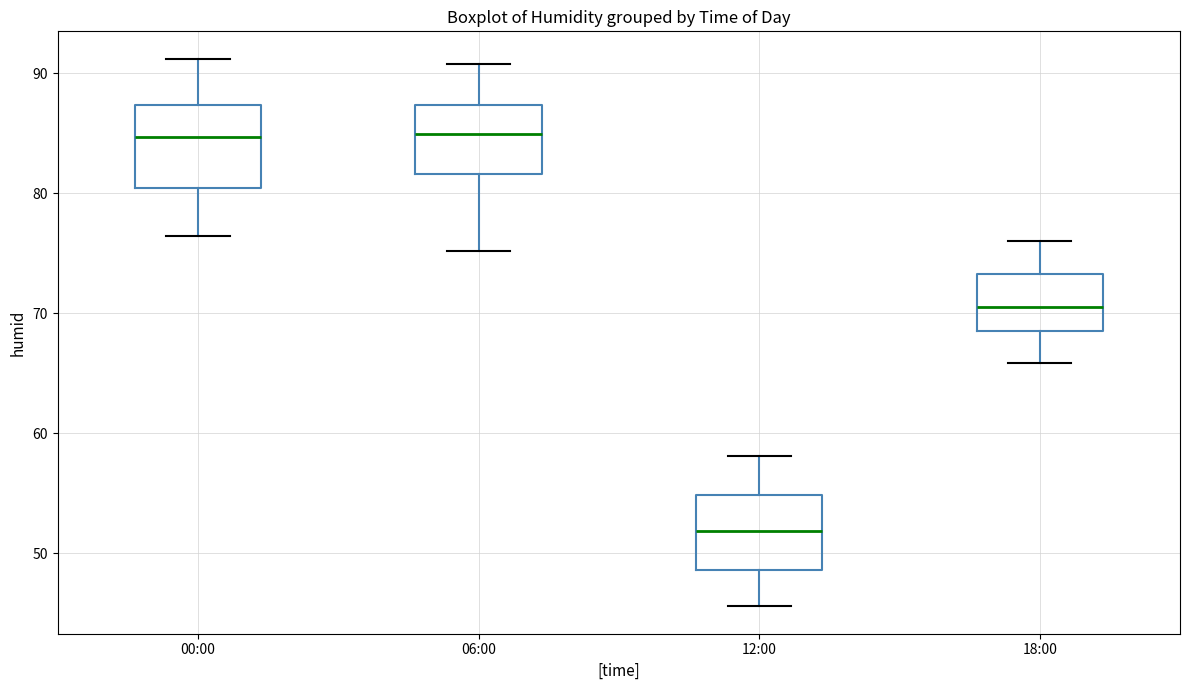

Reading left to right, read every box against the y-axis: the position of its median line, the range the box covers, and the ends of its whiskers. The values are not printed on the chart, so give them approximately, as read against the axis.

00:00: median 85, box 80 to 87, whiskers 76 to 91
06:00: median 85, box 82 to 87, whiskers 75 to 91
12:00: median 52, box 49 to 55, whiskers 46 to 58
18:00: median 71, box 69 to 73, whiskers 66 to 76